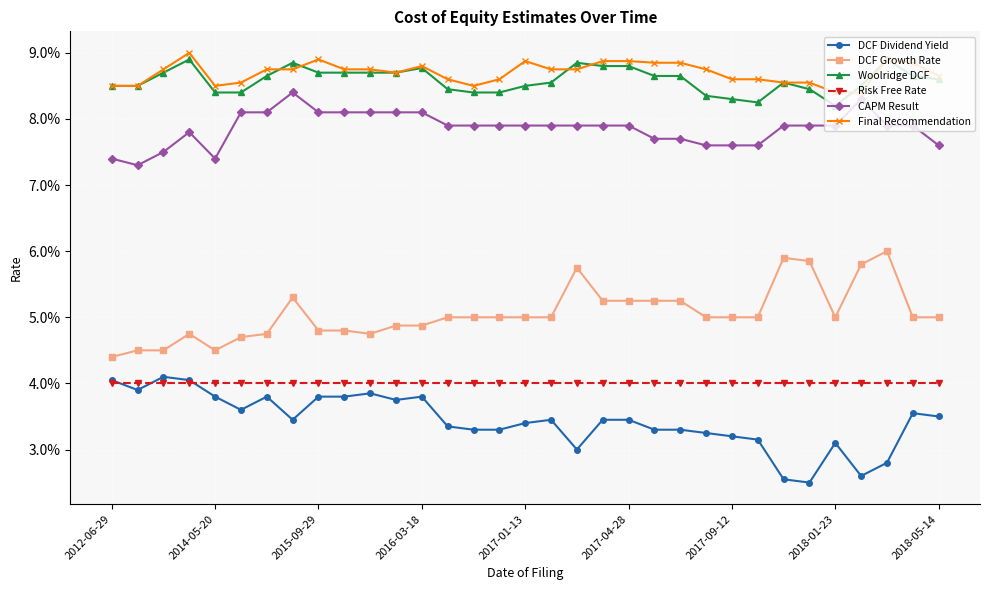

True or false: DCF Dividend Yield and Final Recommendation intersect in this chart.

False